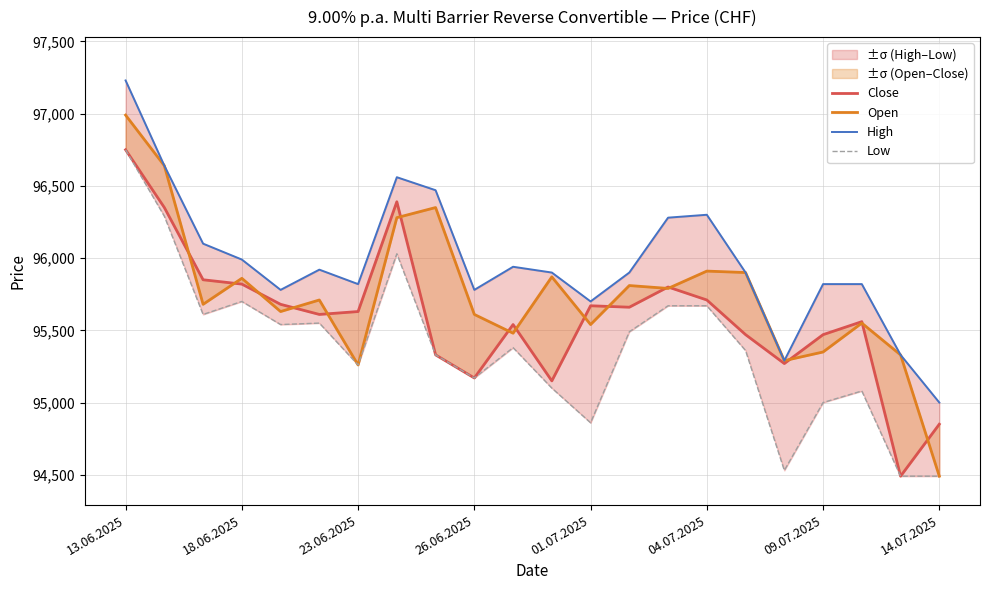

What is the average value of the Low series?

95380